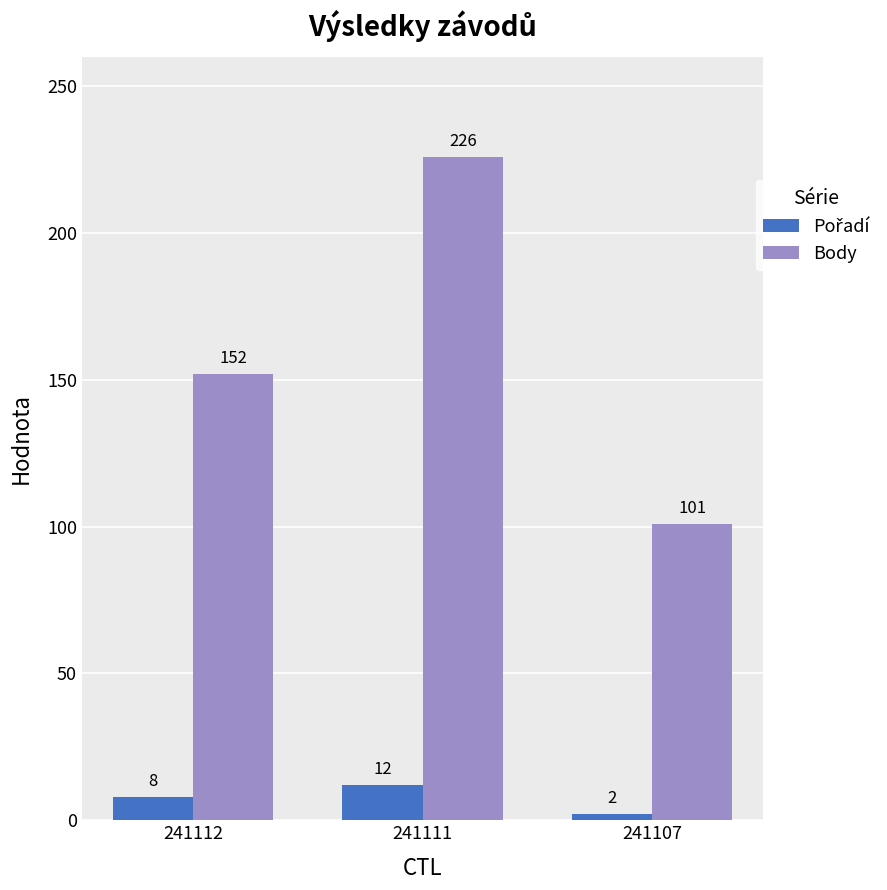

How many bars are there in total?

6